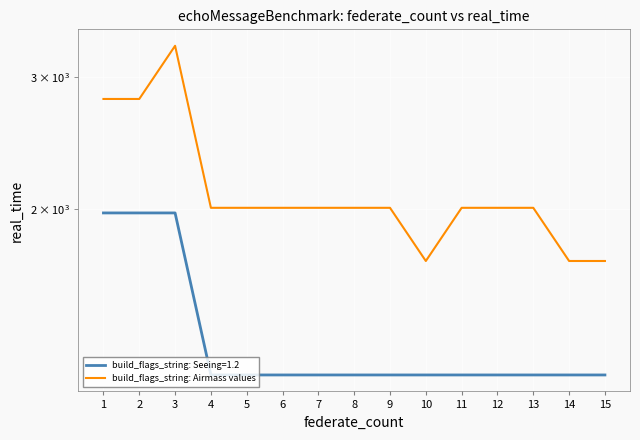

How many interior local peaks (higher than both neighbors) does the data have?

1